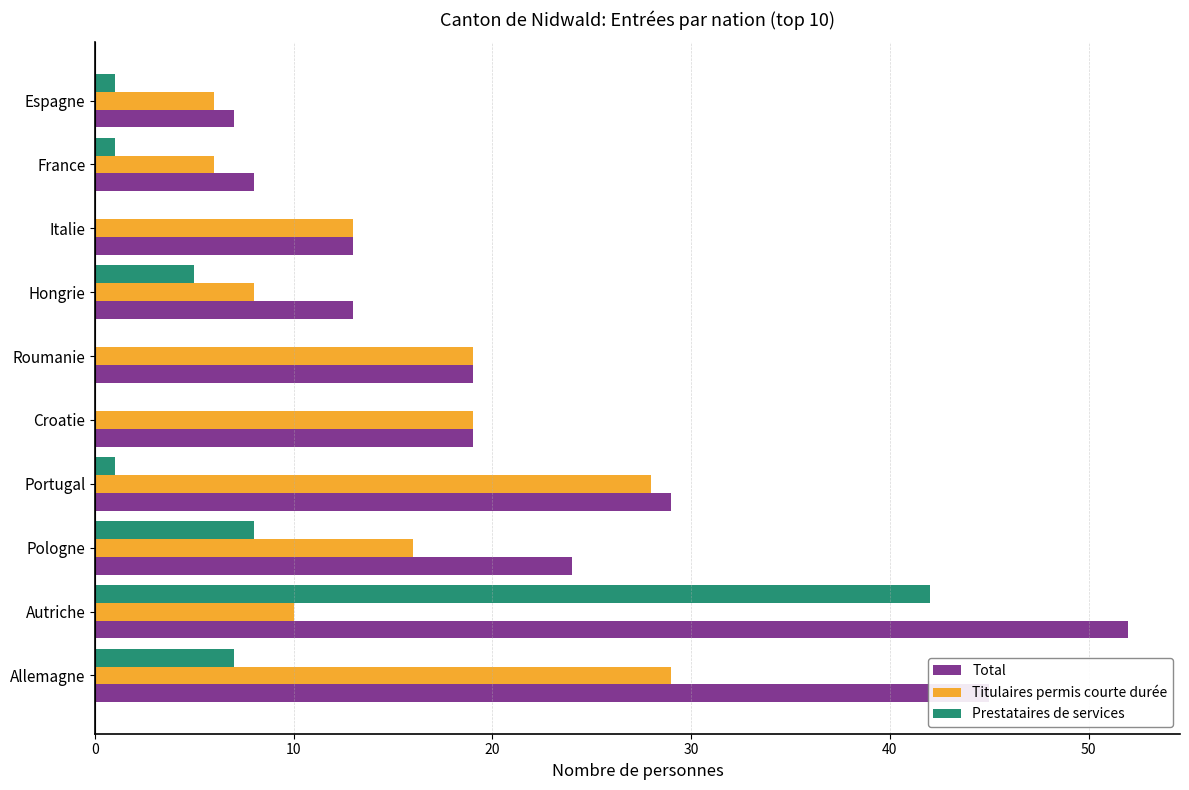

How many categories are shown in the chart?

10